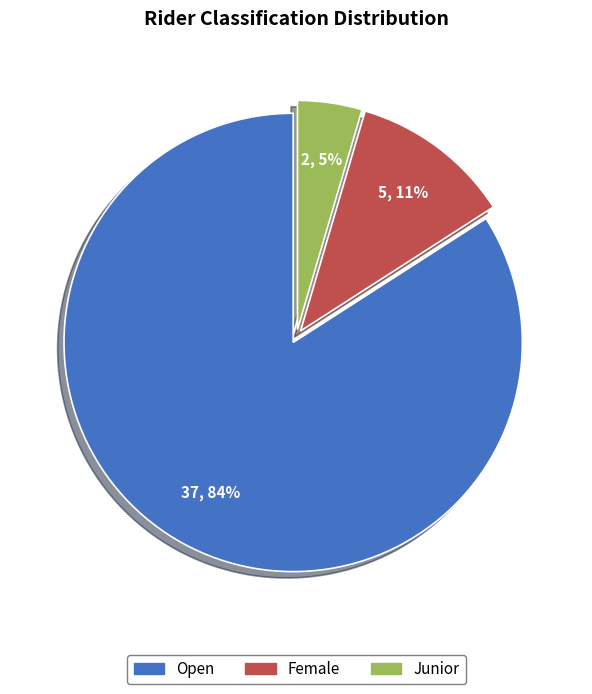

Is it true that Open is 84% of the pie?

True